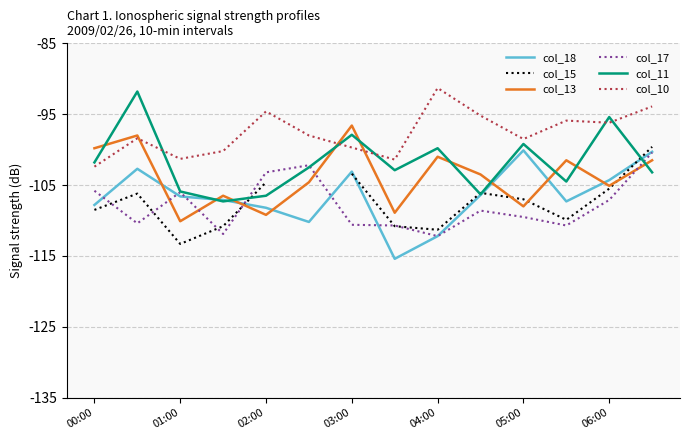

After their last crossing, which series has the higher values: col_17 or col_13?

col_17